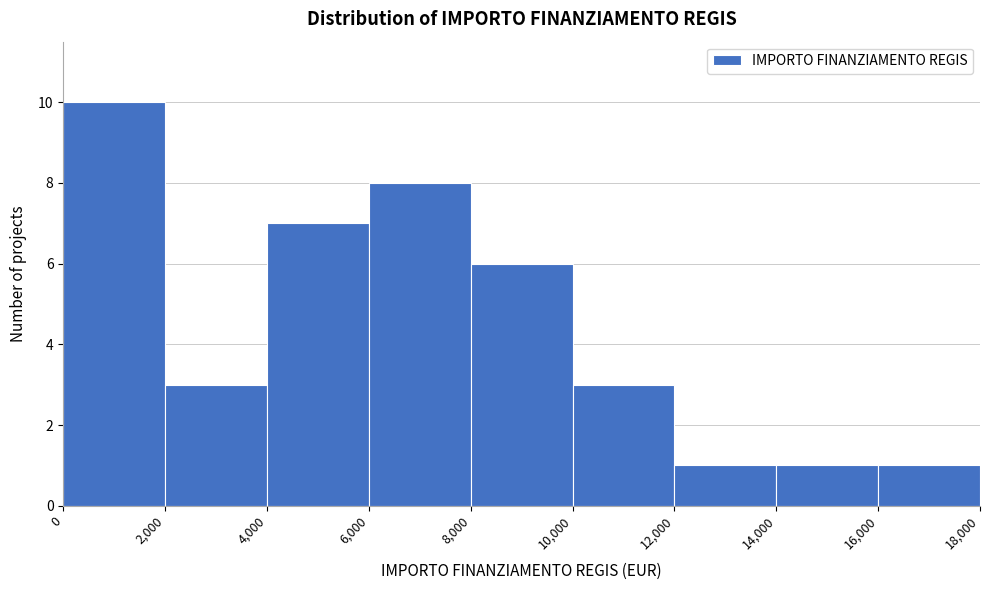

How tall is the bar that spans 14,000 to 16,000 on the x-axis? The values are not printed on the chart, so give them approximately, as read against the axis.

1